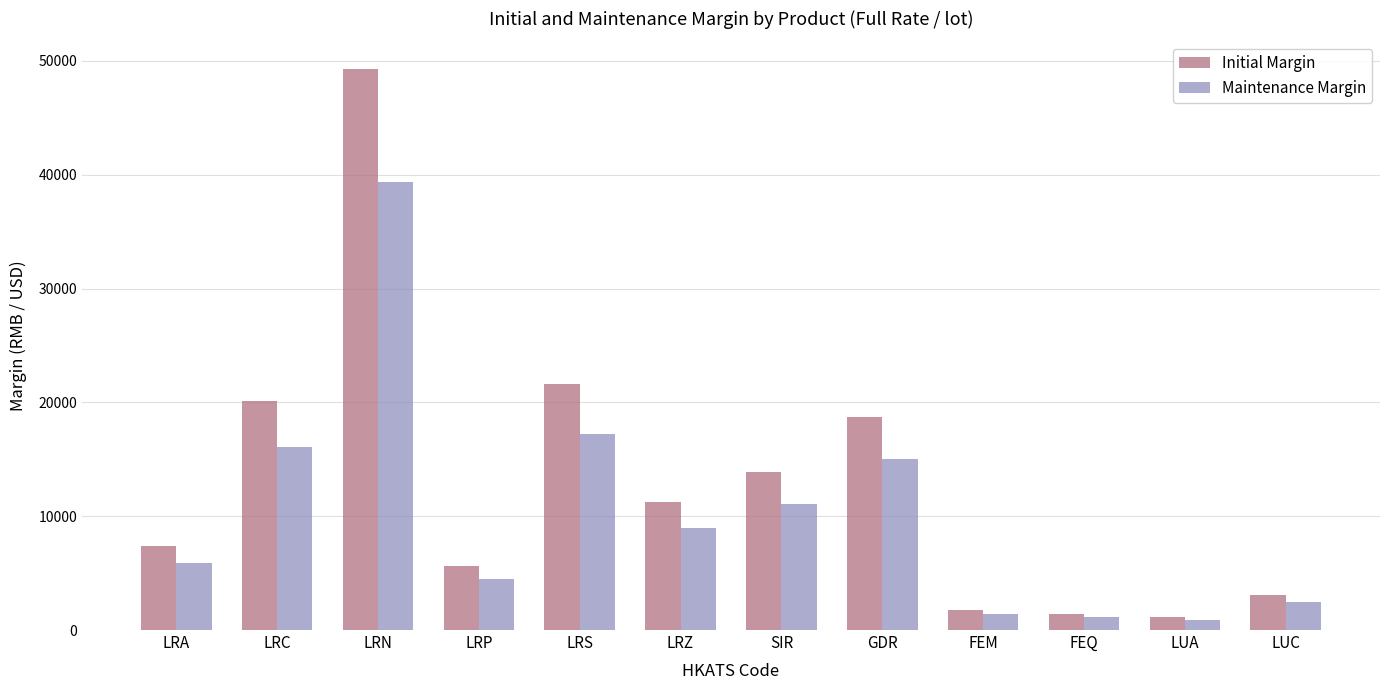

What are all the series names shown in the legend?

Initial Margin, Maintenance Margin